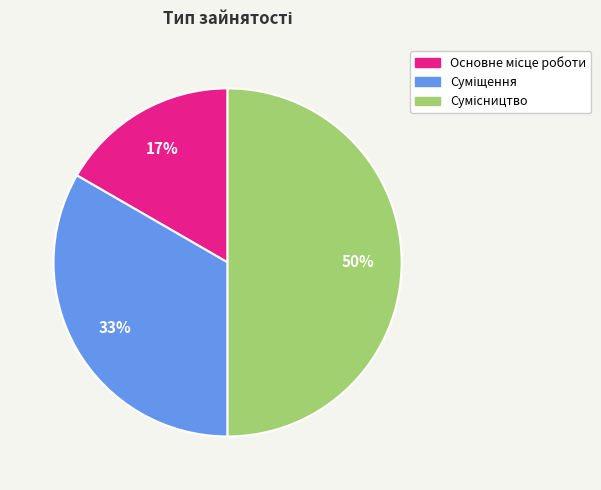

To the nearest percent, what is the average slice percentage?

33%